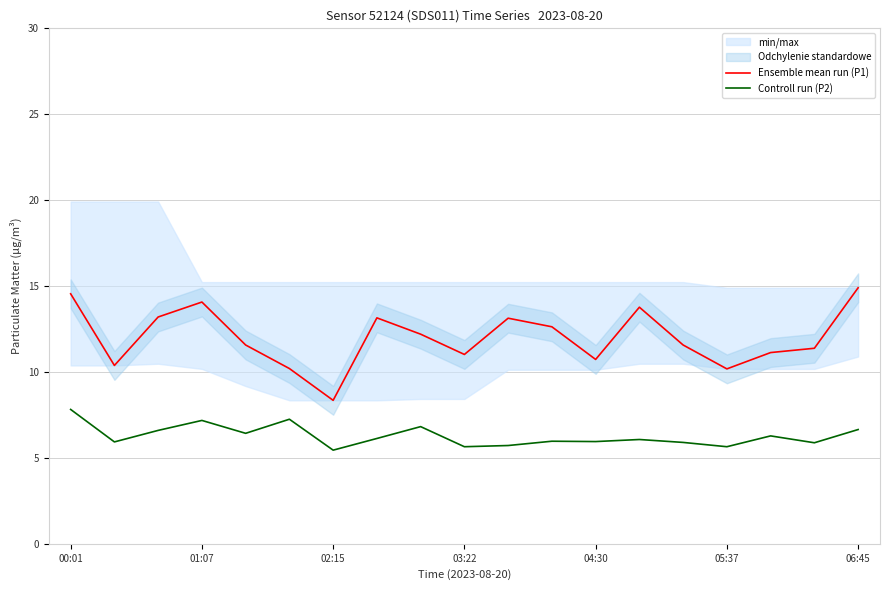

Is it true that Ensemble mean run (P1) equals 6.4 at 06:45?

False